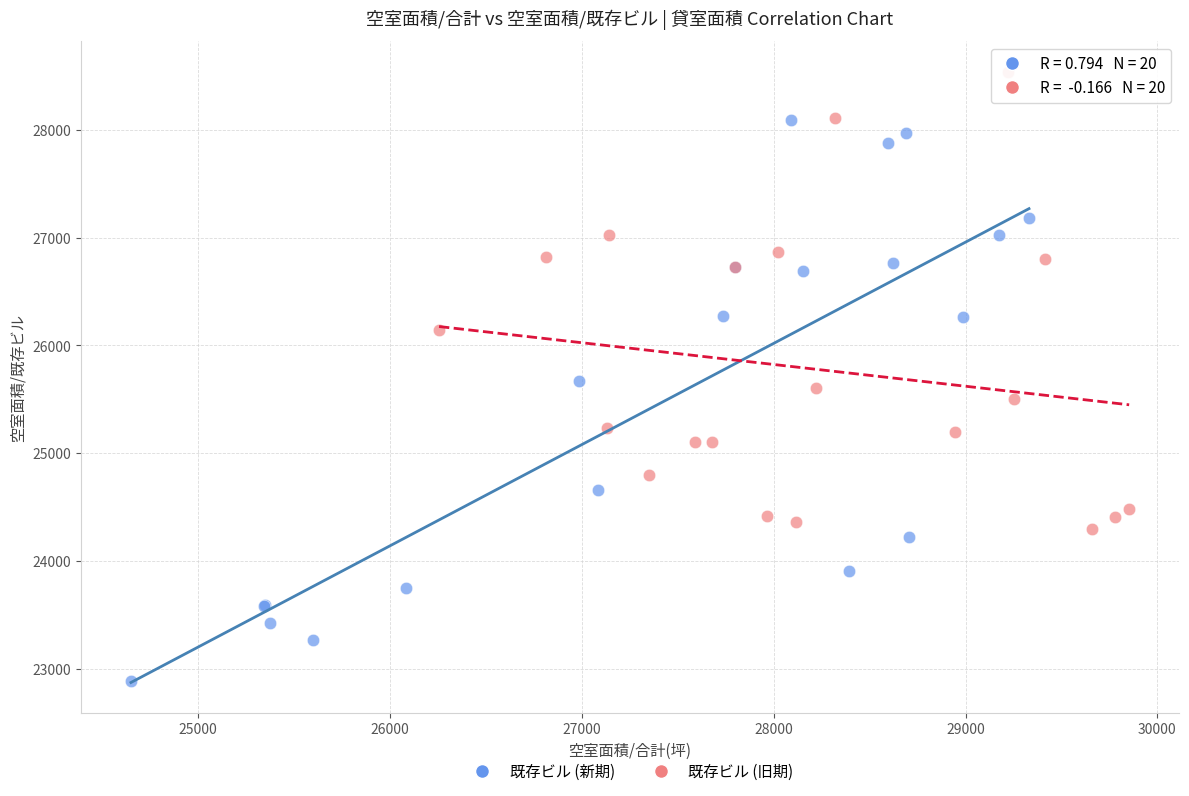

Which series has the largest Y range (max minus min)?

既存ビル (新期)